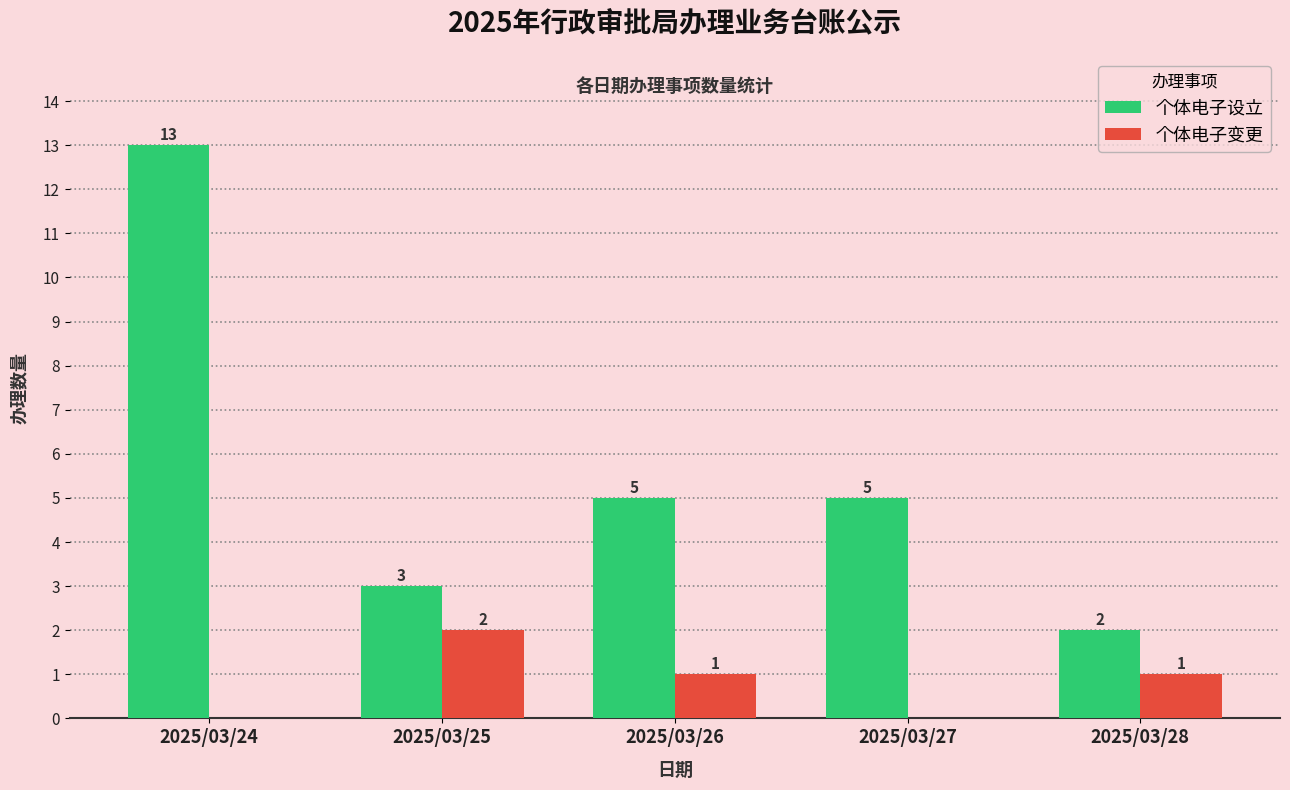

What is the sum of the 个体电子设立 values at 2025/03/28 and 2025/03/26?

7